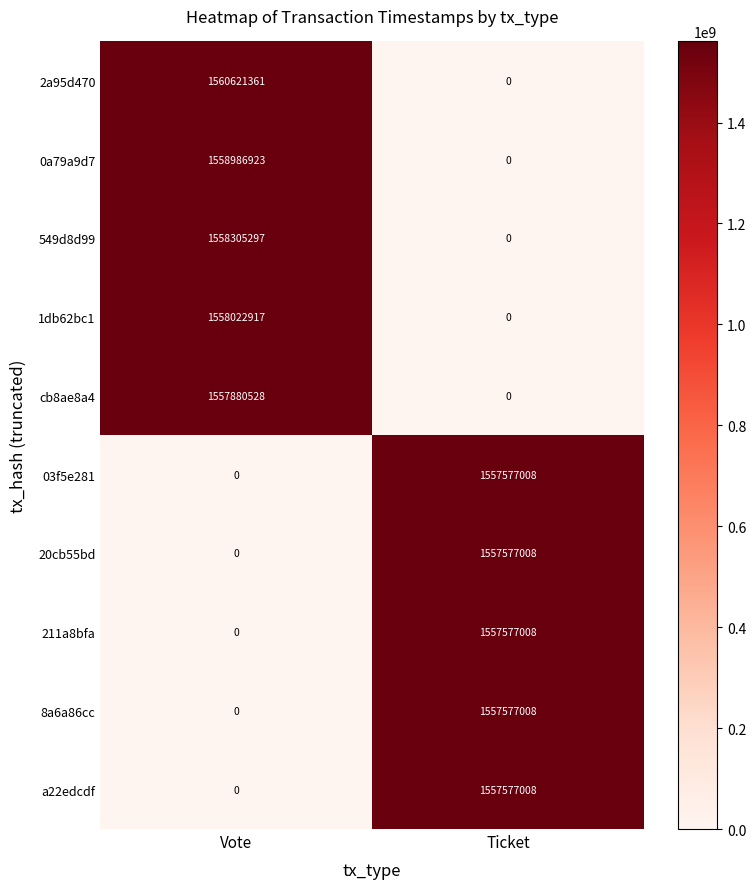

At how many categories does at least one series exceed 381270423?

2